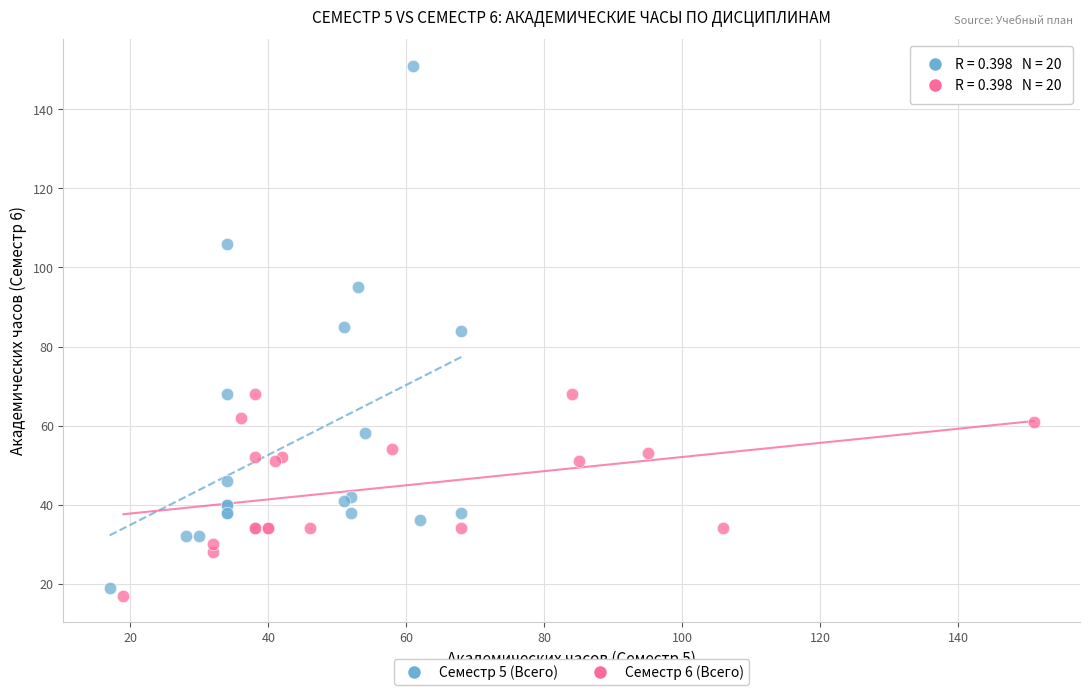

Which series reaches the minimum Y coordinate?

Семестр 6 (Всего)